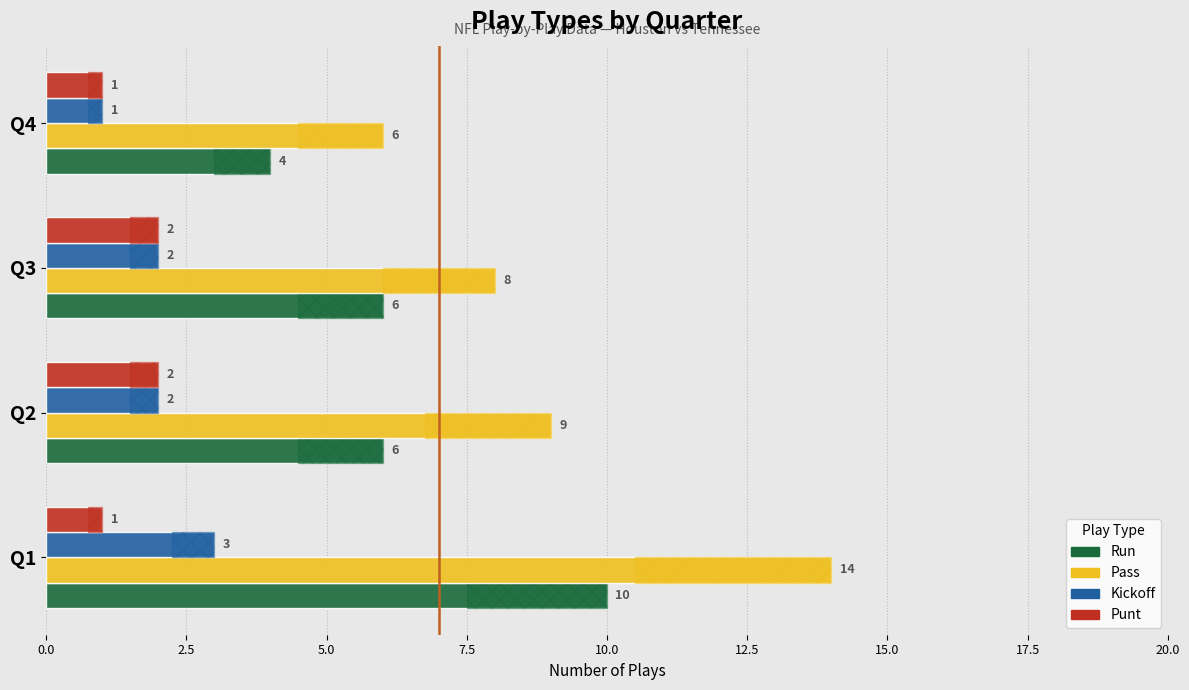

What position from the left is 5.0?

3